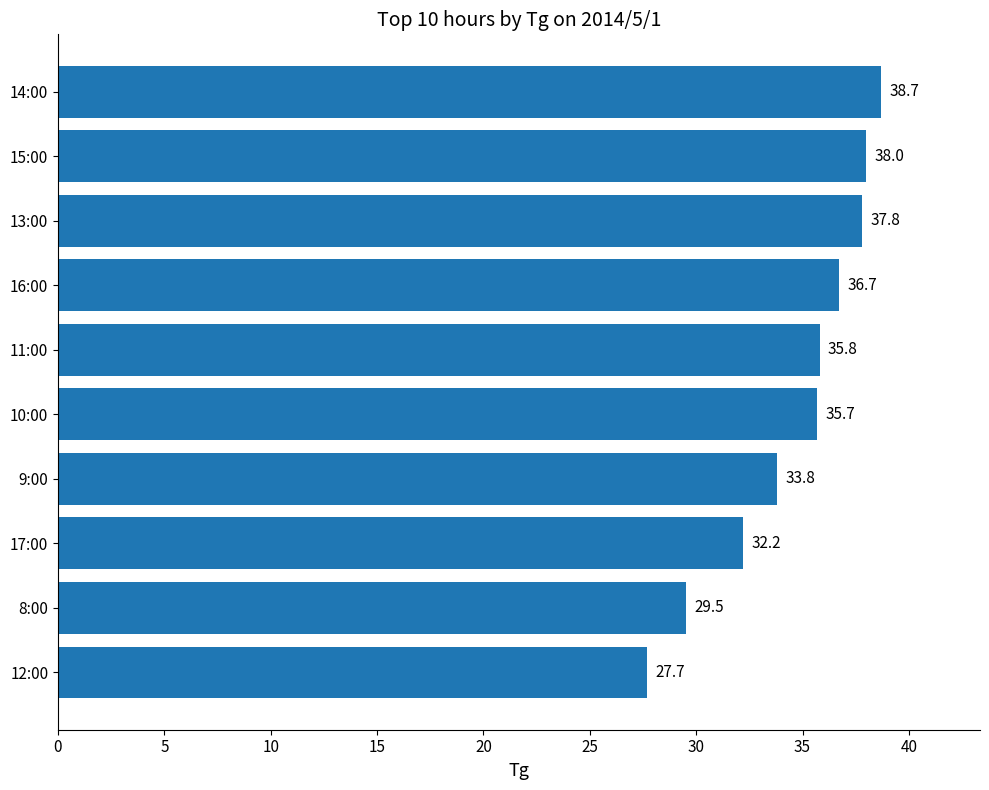

What is the change in value from 17:00 to 13:00?

+5.6